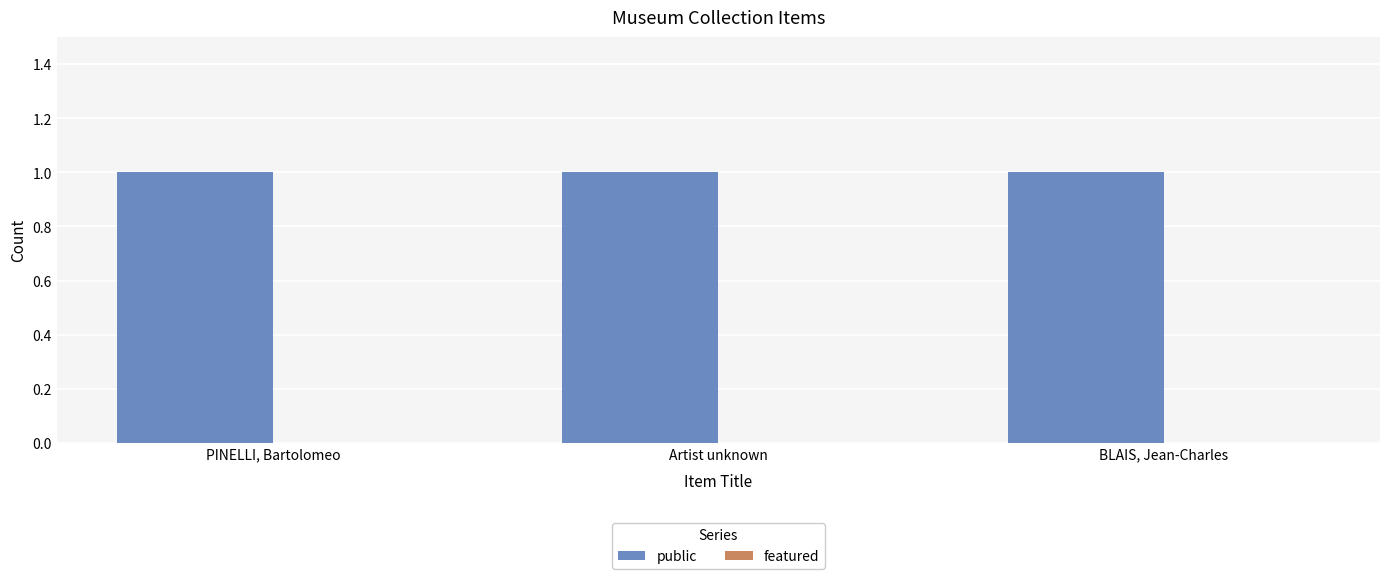

Are the bars grouped side by side (vs. stacked)?

Yes